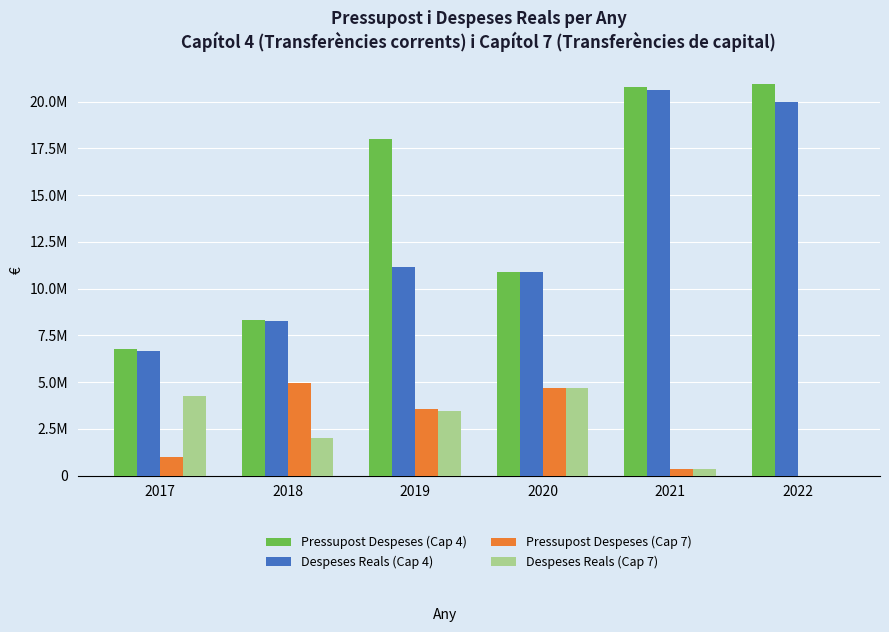

Is the value of Despeses Reals (Cap 4) at 2020 greater than the value of Pressupost Despeses (Cap 7) at 2020?

Yes